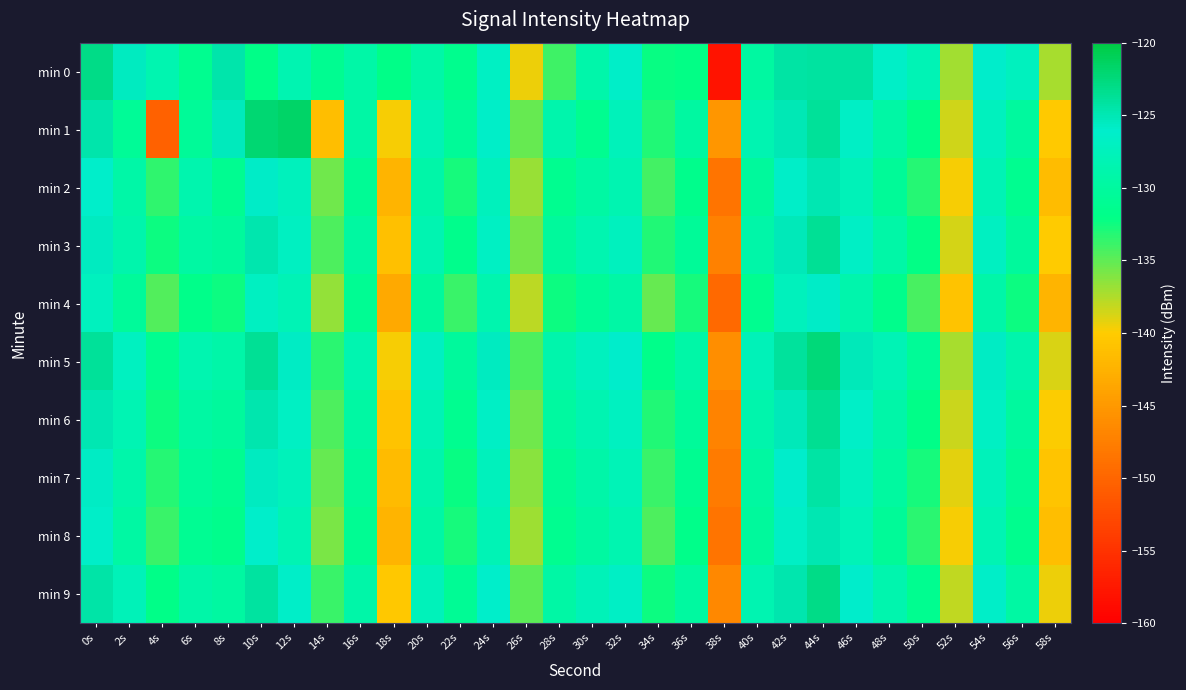

What is the greatest value displayed?

-121.6